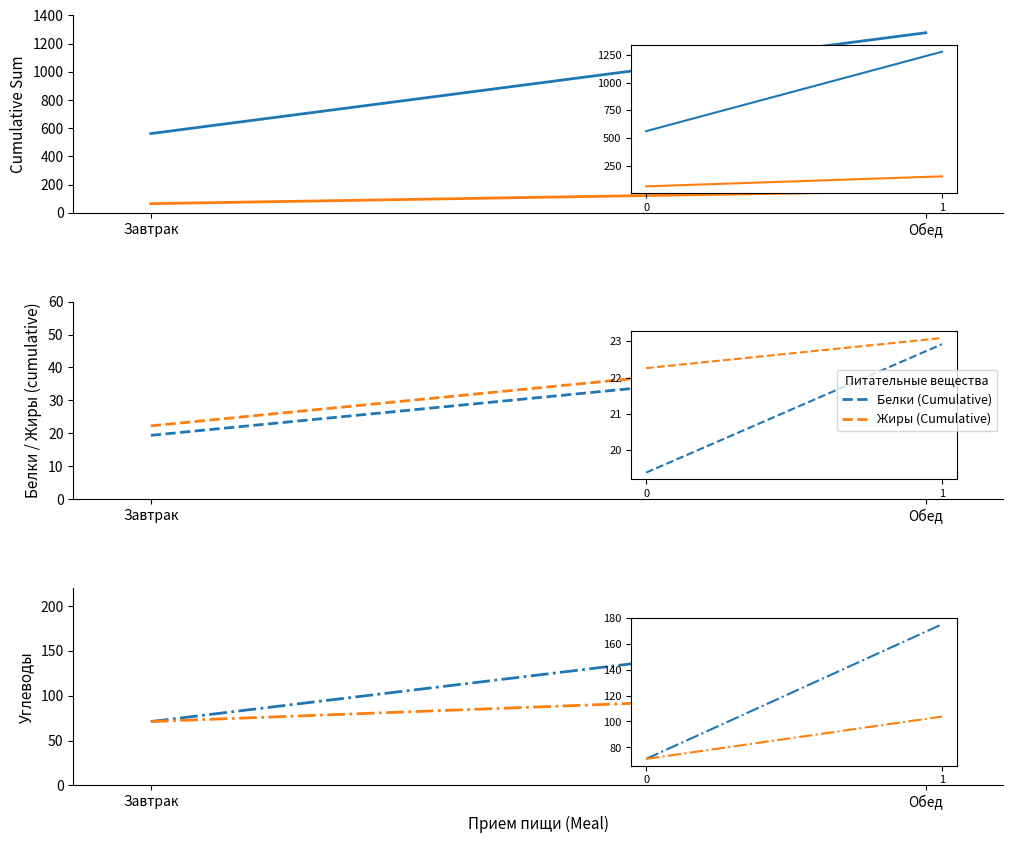

Which series has the largest range (max minus min)?

Калорийность (Cumulative)